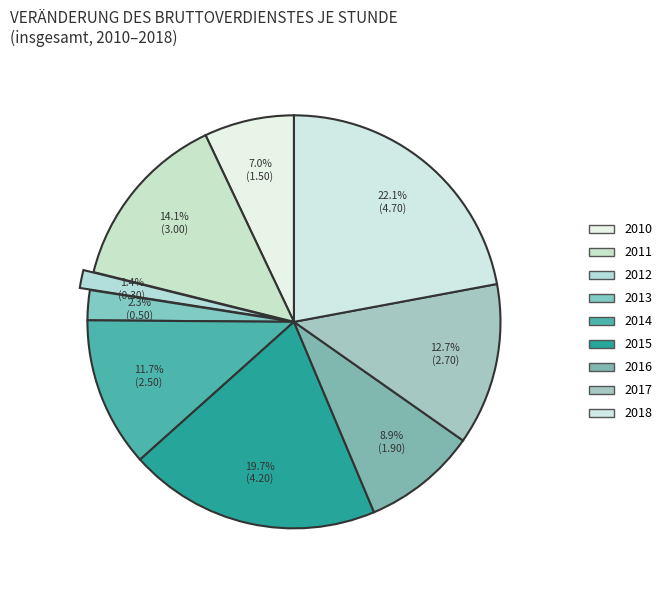

Count the number of slices in the pie.

9